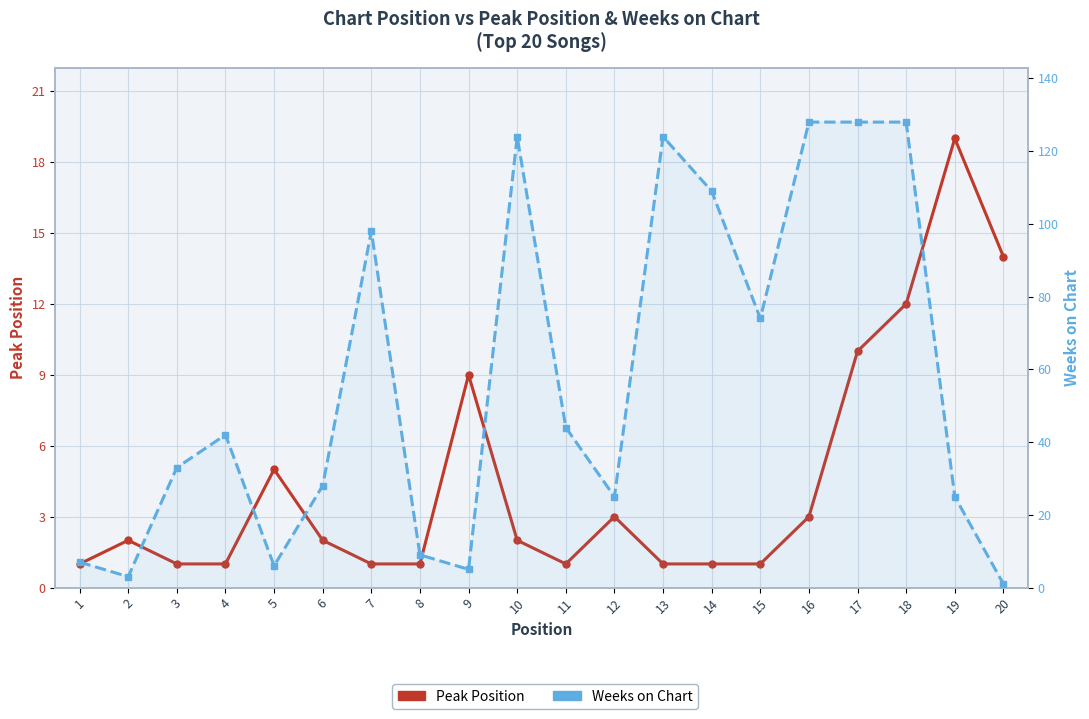

At which label does Weeks on Chart reach its minimum?

20